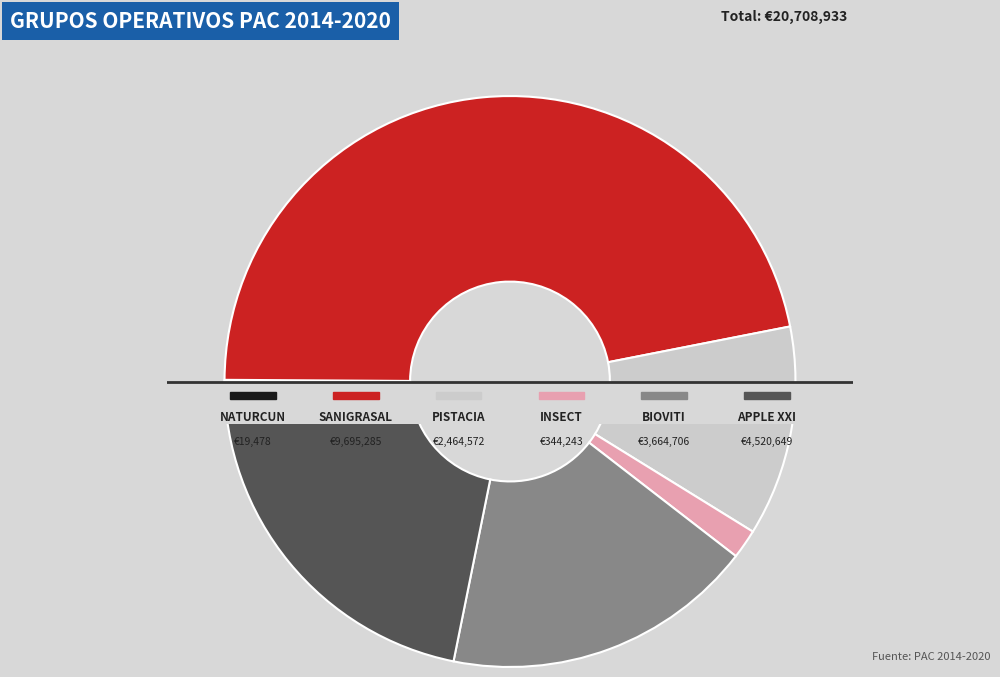

Does SANIGRASAL account for over 50% of the chart?

No